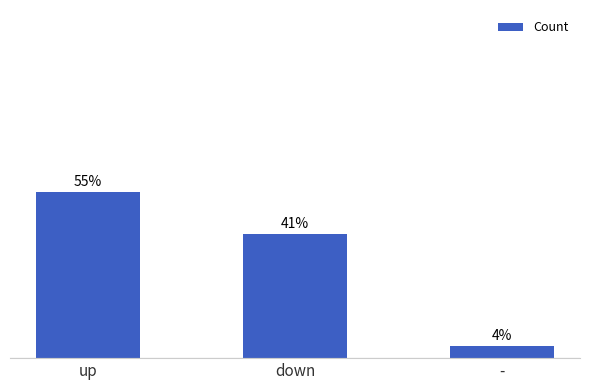

What is the label of the 1st bar from the right?

-